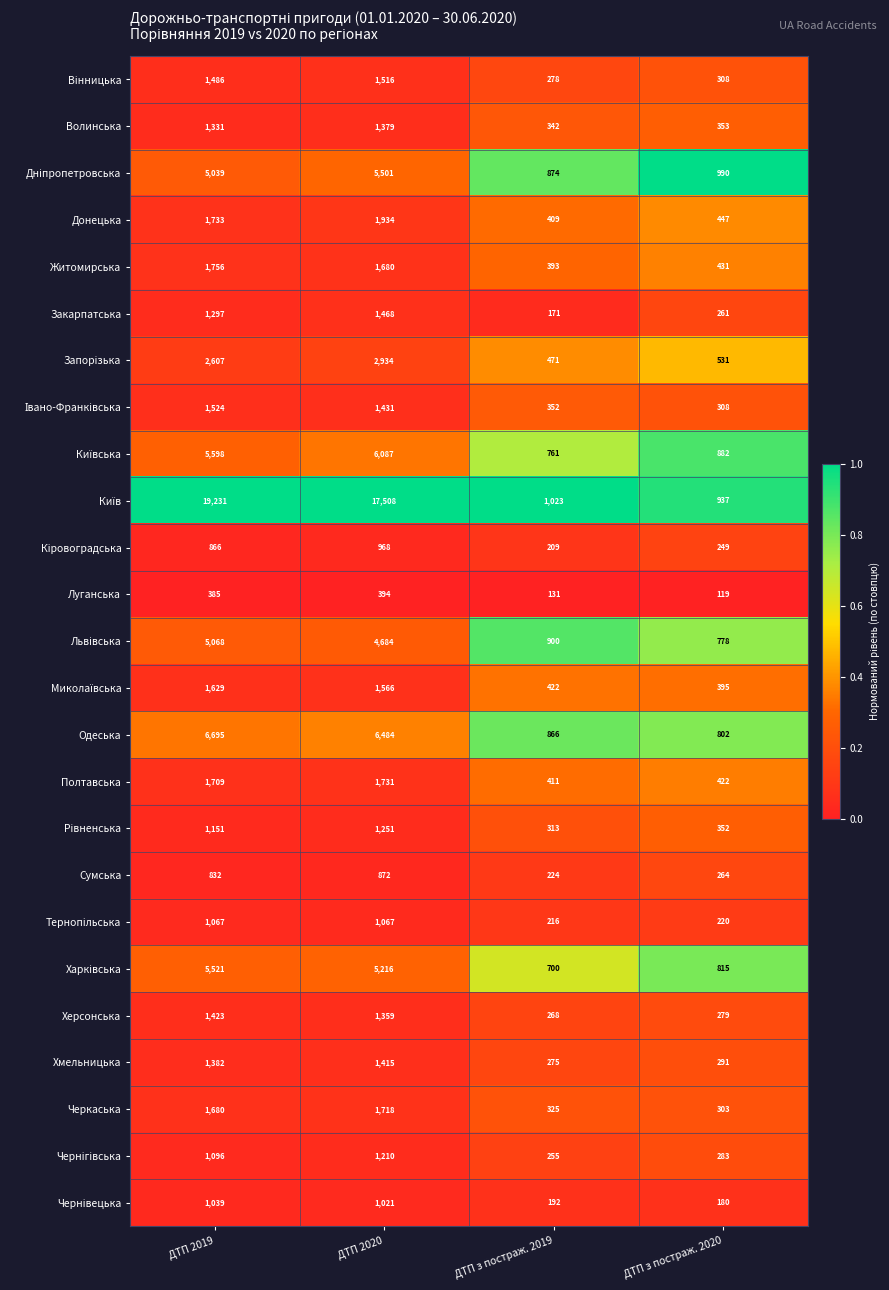

What is the spread (max minus min) of values at ДТП з постраж. 2020?

871